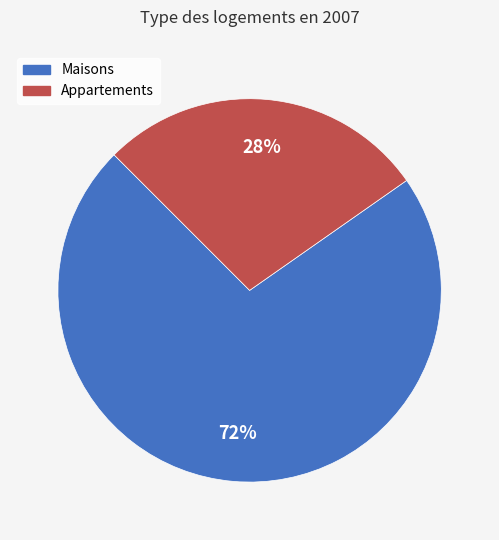

To the nearest percent, what is the difference between the largest and smallest slice percentages?

44%